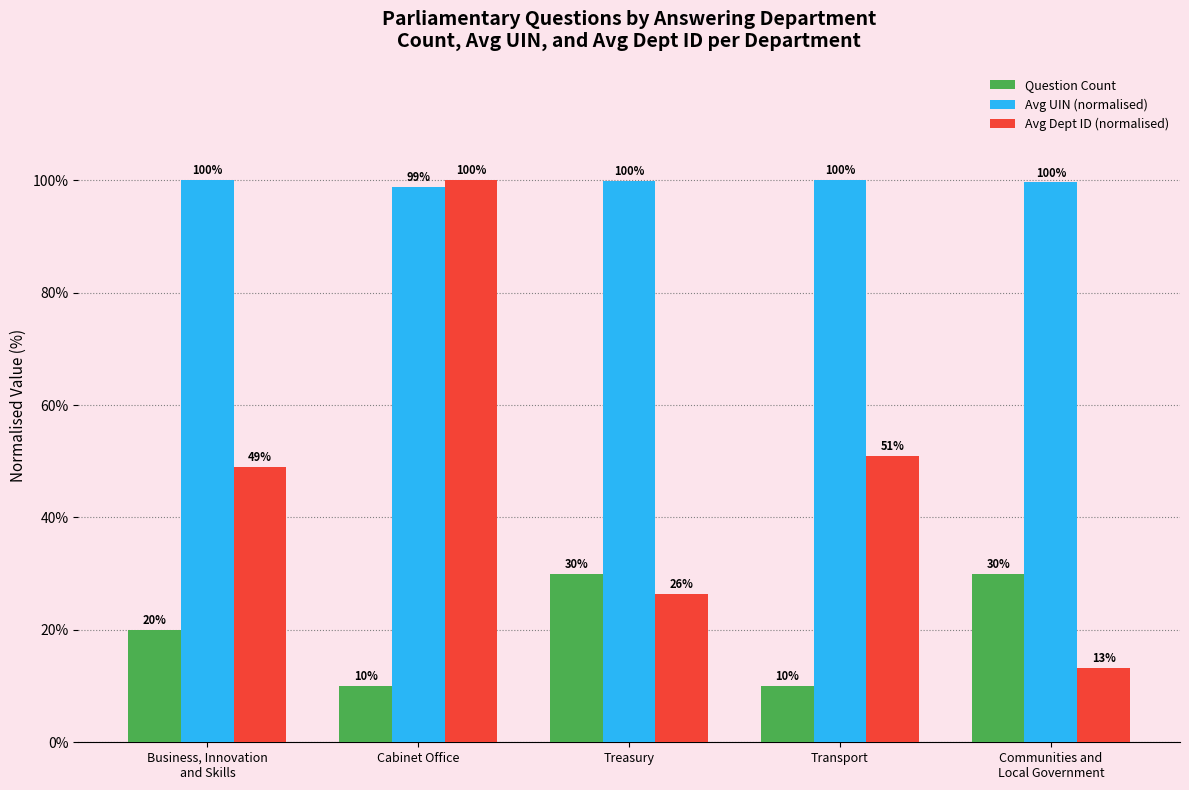

What is the minimum value shown in the chart?

10.0